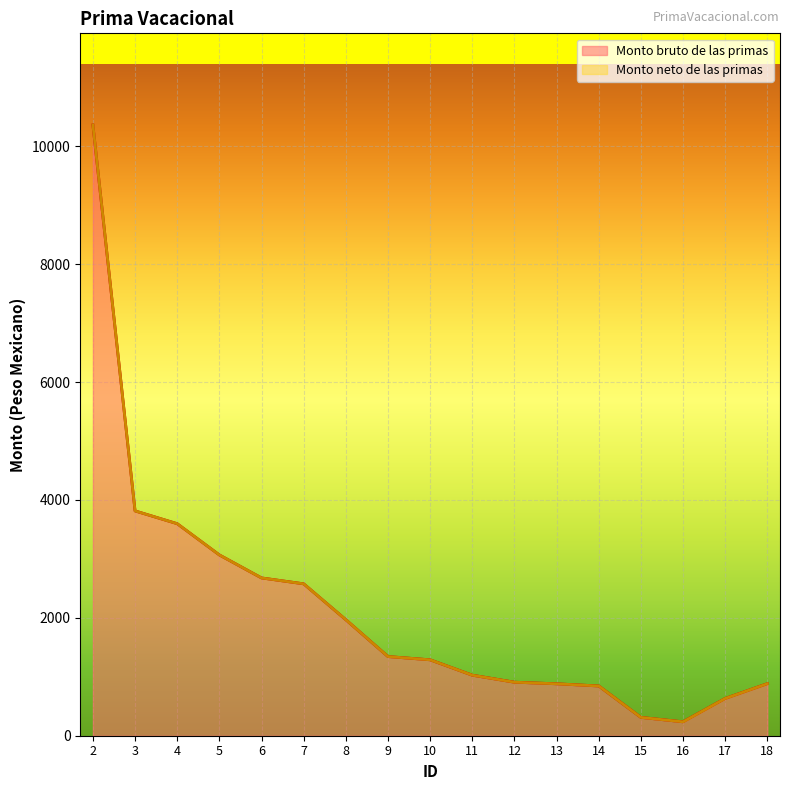

True or false: Monto bruto de las primas and Monto neto de las primas intersect in this chart.

False